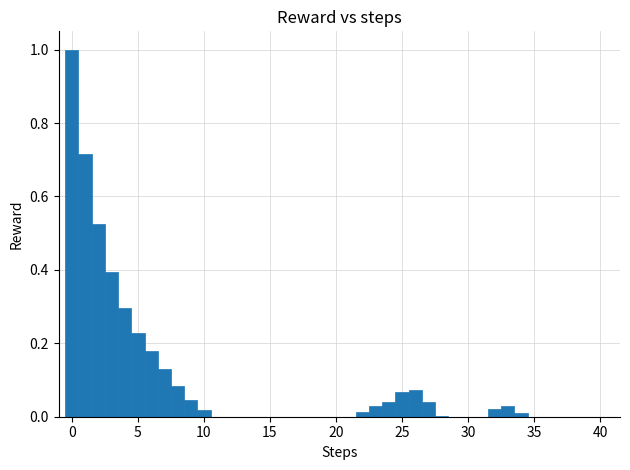

Around what value on the x-axis is the tallest bar? Give the approximate position of its centre, as read against the axis.

0.0